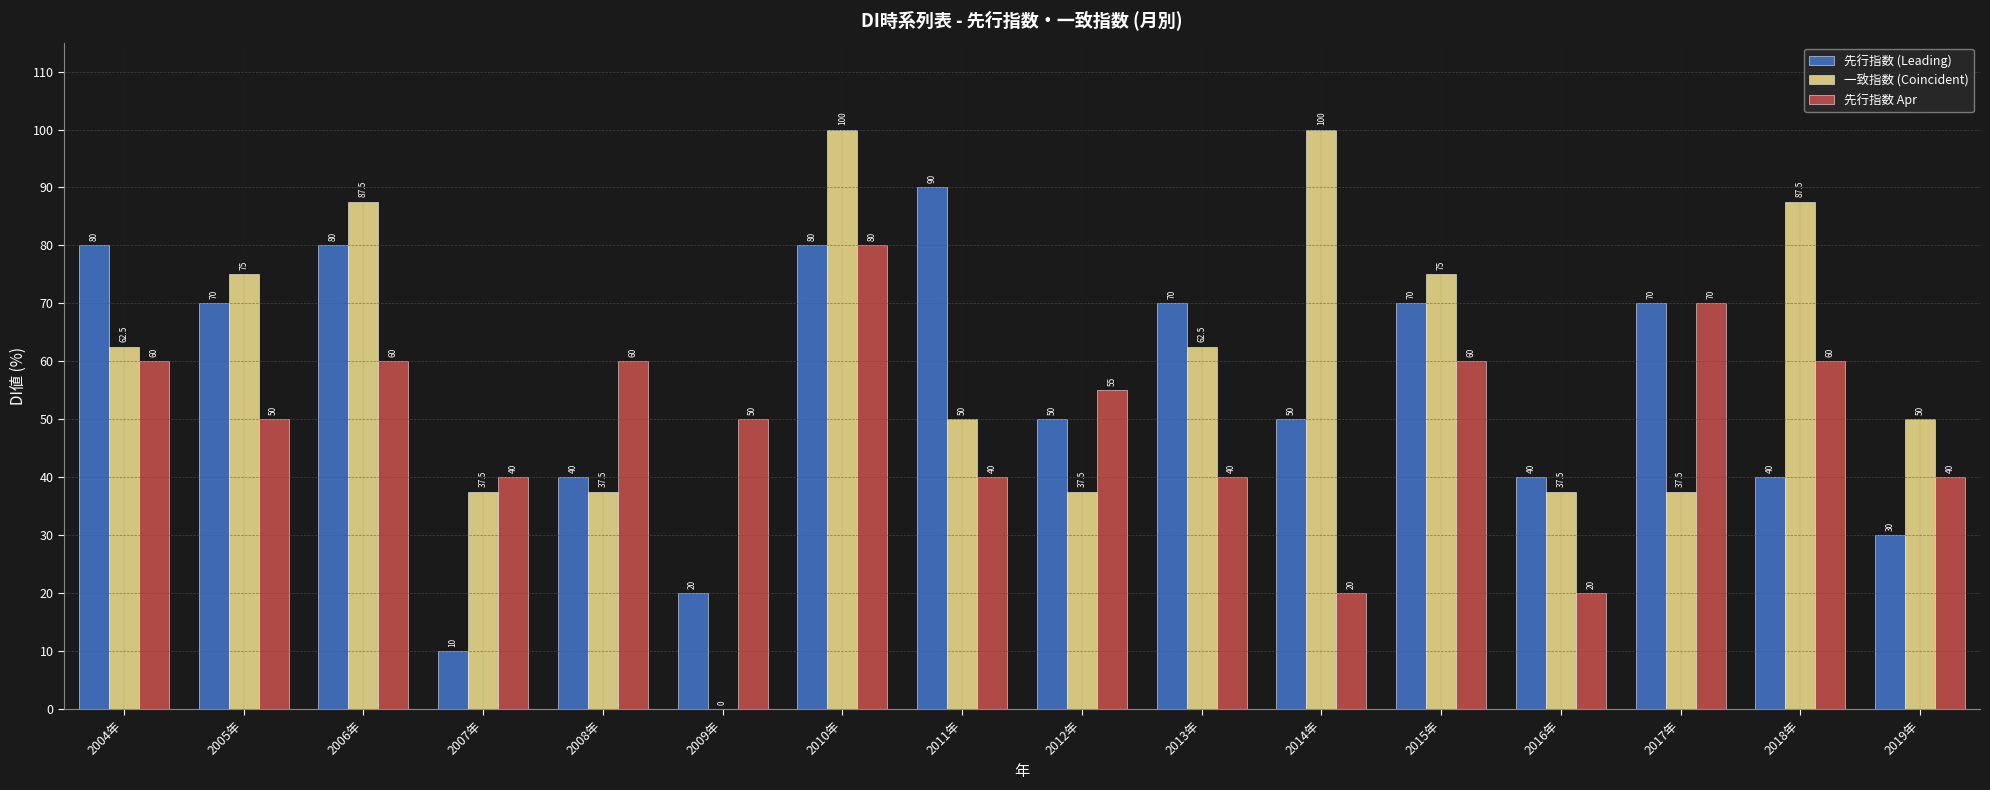

Reading left to right, what are all the values shown in this chart?

先行指数 (Leading): 2004年=80.0	2005年=70.0	2006年=80.0	2007年=10.0	2008年=40.0	2009年=20.0	2010年=80.0	2011年=90.0	2012年=50.0	2013年=70.0	2014年=50.0	2015年=70.0	2016年=40.0	2017年=70.0	2018年=40.0	2019年=30.0
一致指数 (Coincident): 2004年=62.5	2005年=75.0	2006年=87.5	2007年=37.5	2008年=37.5	2009年=0.0	2010年=100.0	2011年=50.0	2012年=37.5	2013年=62.5	2014年=100.0	2015年=75.0	2016年=37.5	2017年=37.5	2018年=87.5	2019年=50.0
先行指数 Apr: 2004年=60.0	2005年=50.0	2006年=60.0	2007年=40.0	2008年=60.0	2009年=50.0	2010年=80.0	2011年=40.0	2012年=55.0	2013年=40.0	2014年=20.0	2015年=60.0	2016年=20.0	2017年=70.0	2018年=60.0	2019年=40.0